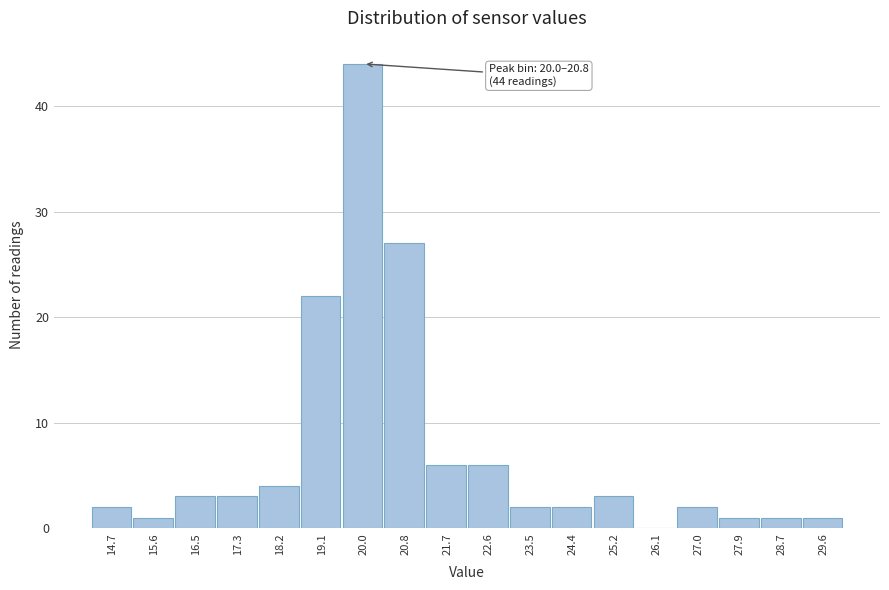

Reading right to left, what are all the values shown in this chart?

29.6=1	28.7=1	27.9=1	27.0=2	26.1=0	25.2=3	24.4=2	23.5=2	22.6=6	21.7=6	20.8=27	20.0=44	19.1=22	18.2=4	17.3=3	16.5=3	15.6=1	14.7=2